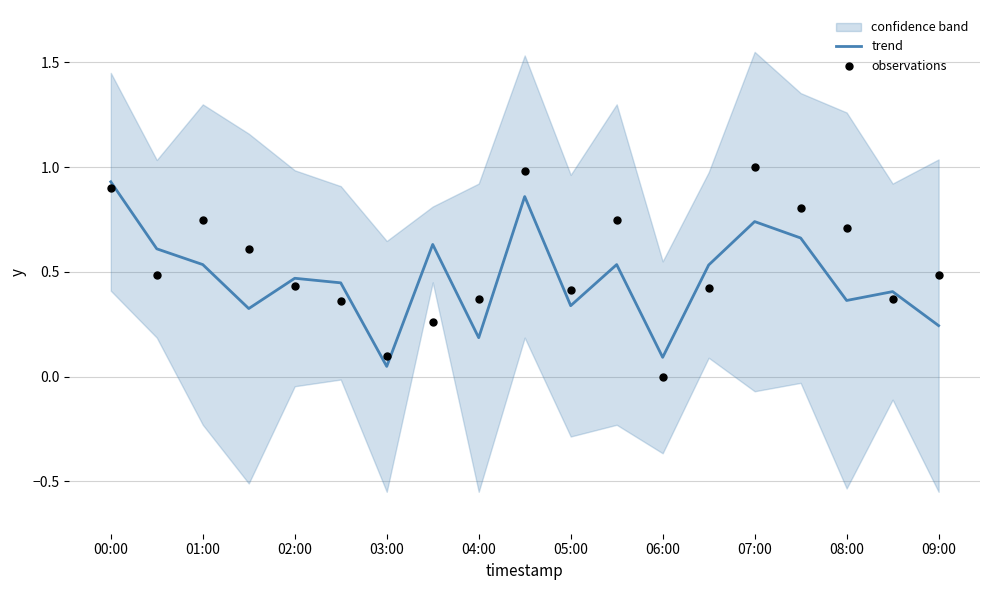

Which category has the highest value in the trend series?

00:00